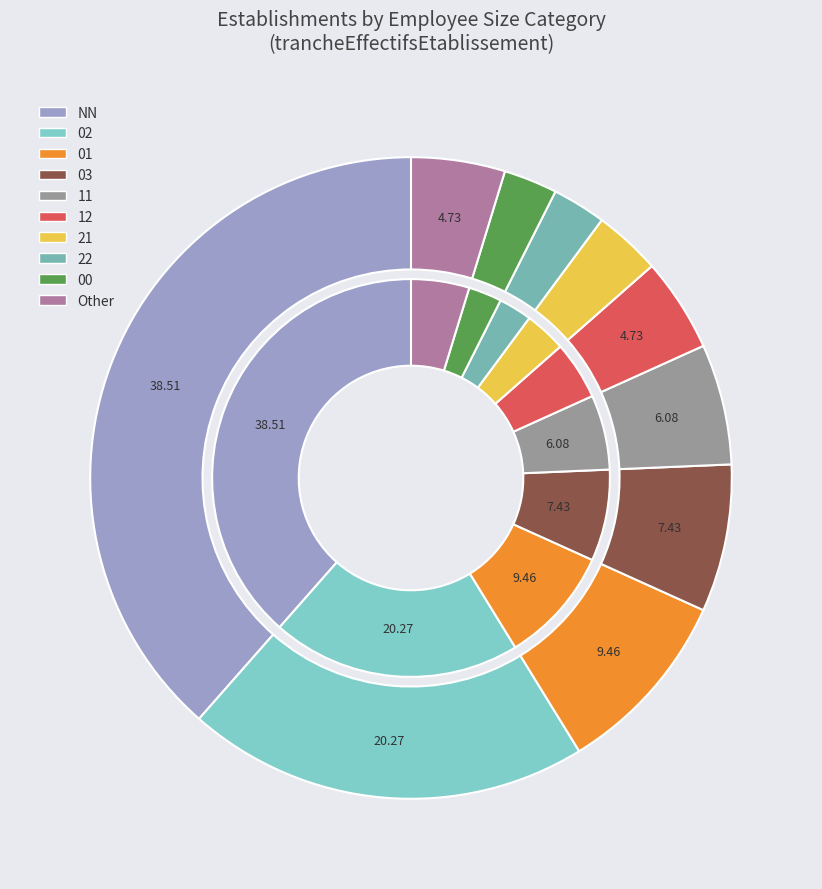

Rank the categories by value from lowest to highest.

22, 00, 21, 12, Other, 11, 03, 01, 02, NN